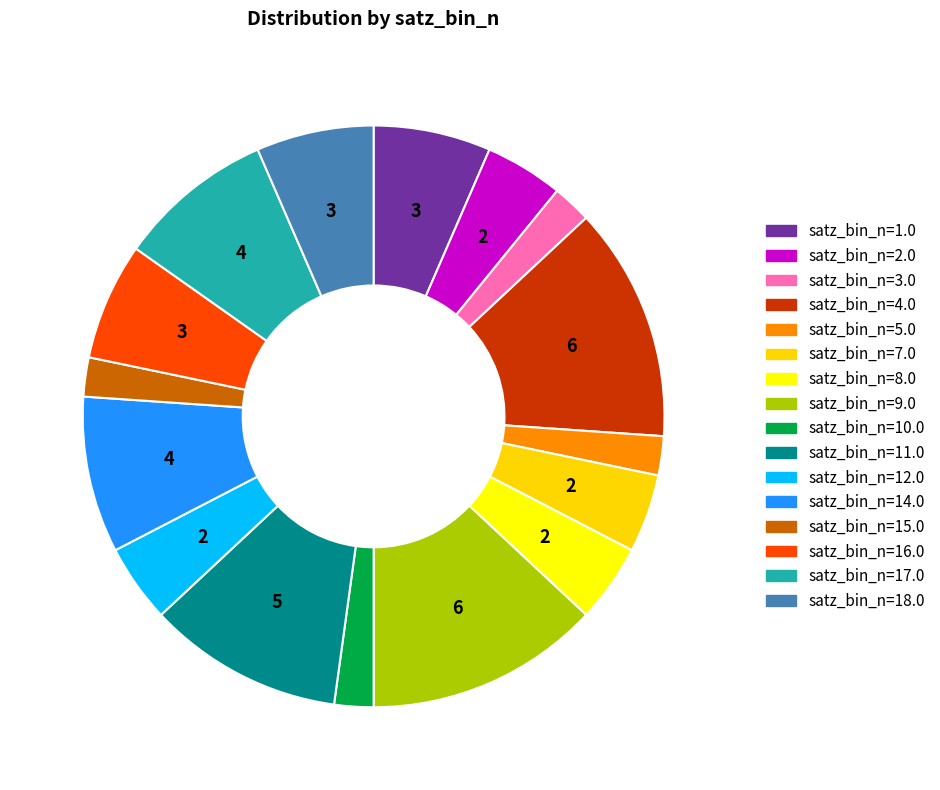

How many segments does this pie chart have?

16